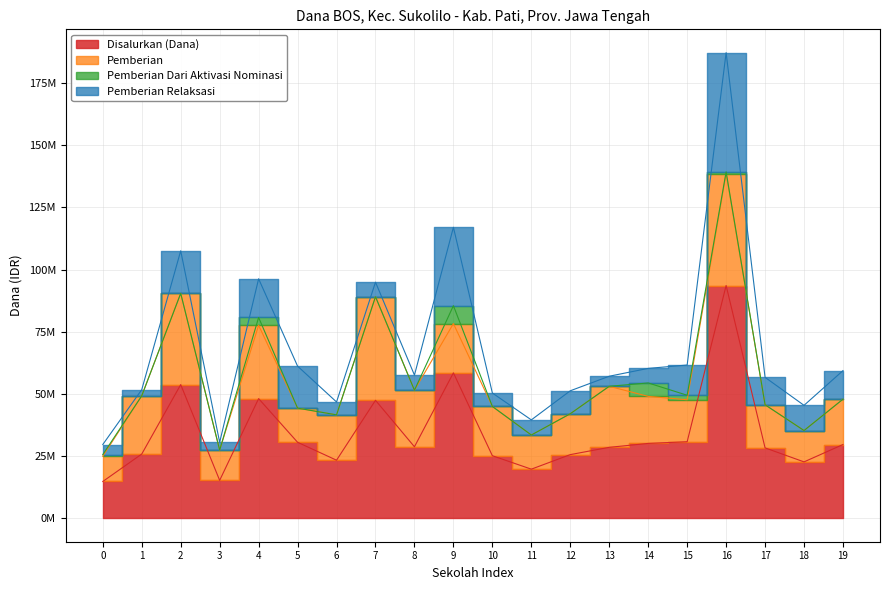

How many data points in Pemberian Dari Aktivasi Nominasi are above 0?

6